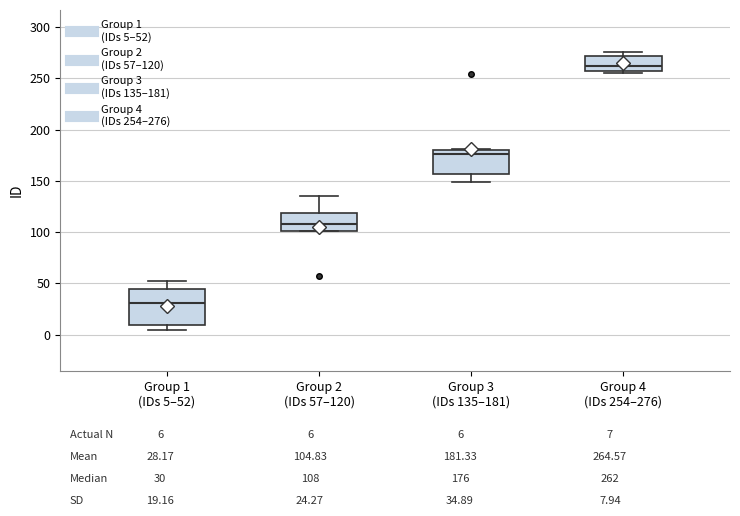

Which box's median line is the lowest?

Group 1 (IDs 5–52)